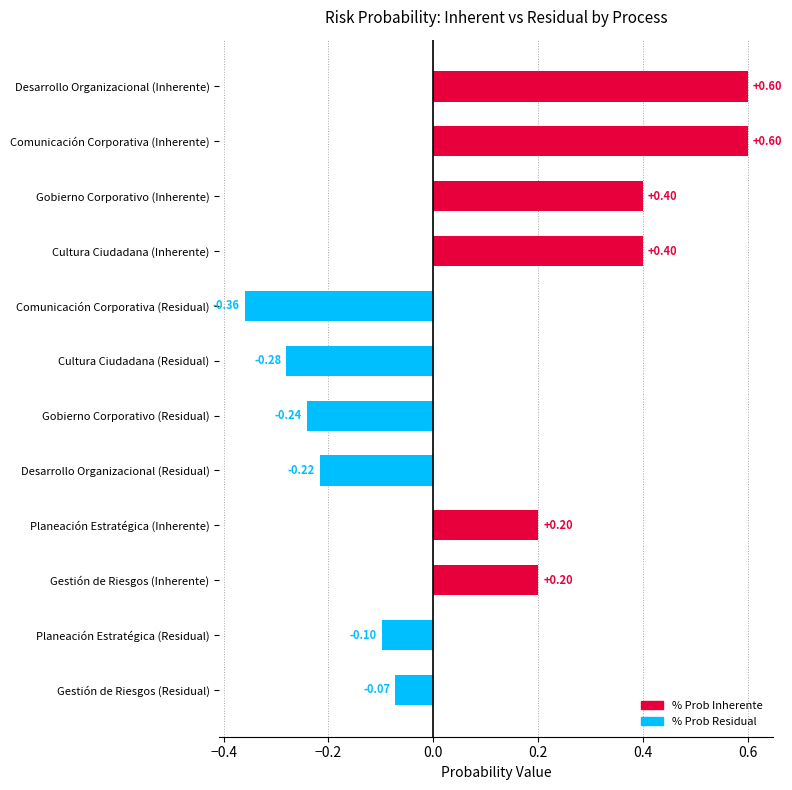

What is the label of the 5th bar from the left?

Comunicación Corporativa